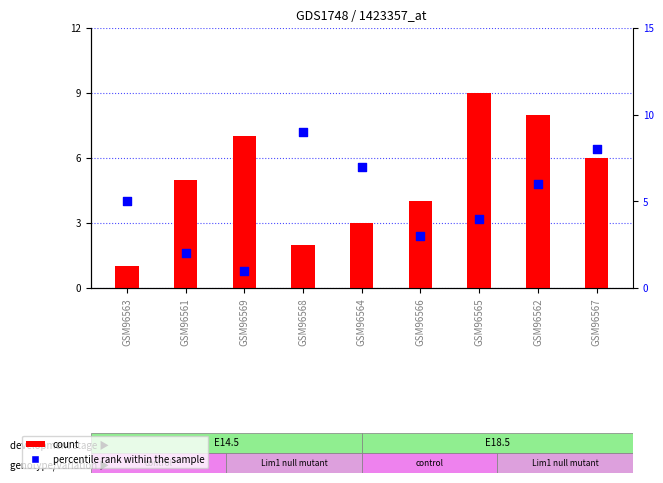

Which series has the widest spread of Y values?

count